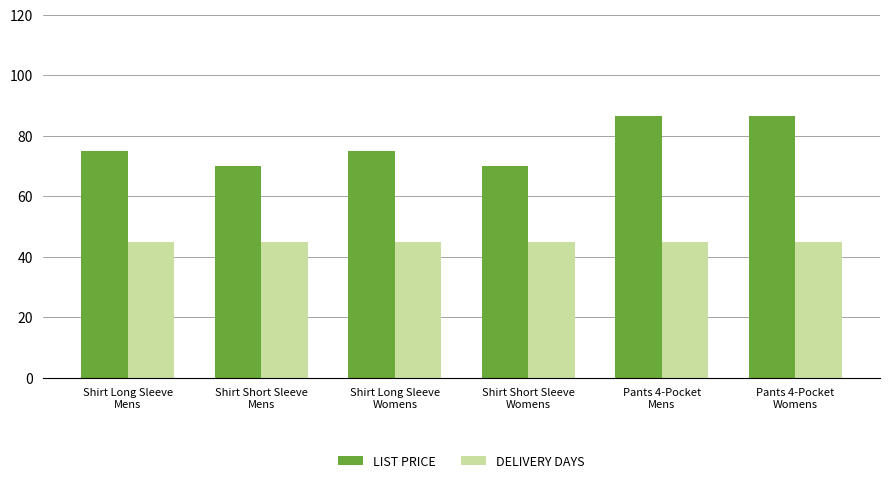

Which series has the widest spread of values?

LIST PRICE